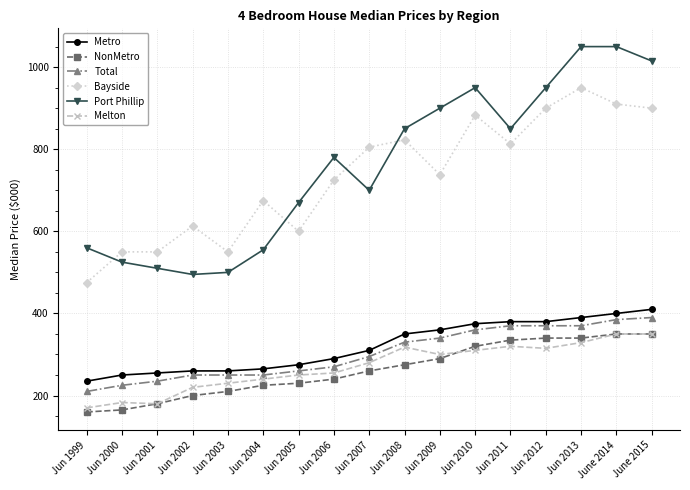

True or false: Total and Metro cross at least once.

False